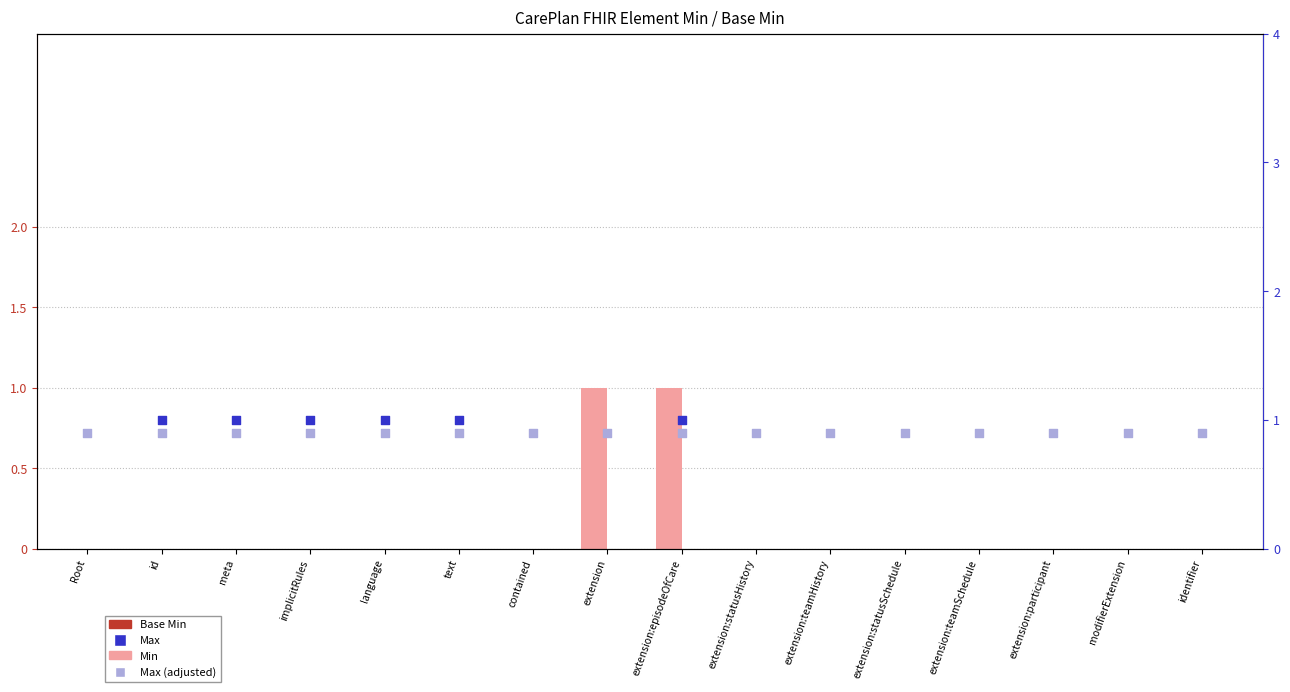

Which series has the largest total across all categories?

Max (adj)